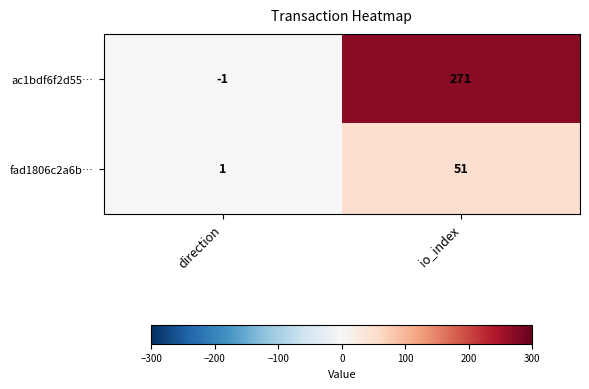

Rank the series by their maximum value, from highest to lowest.

ac1bdf6f2d55…, fad1806c2a6b…